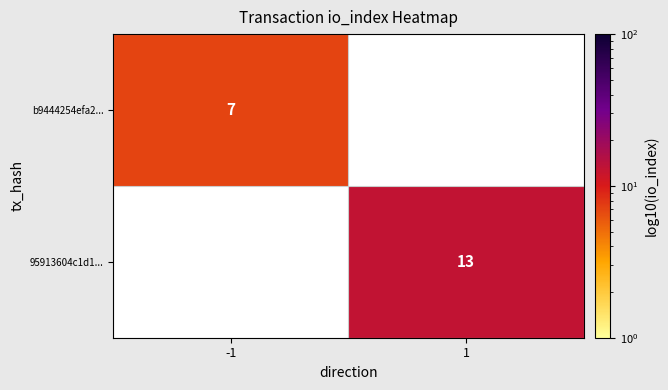

What is the maximum value shown in the chart?

13